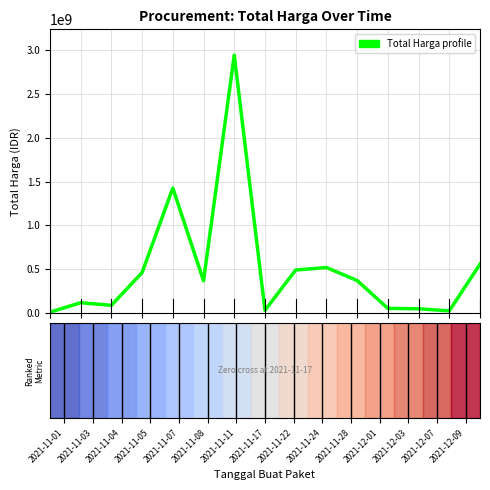

What is the difference between the second highest and second lowest values?

1398455900